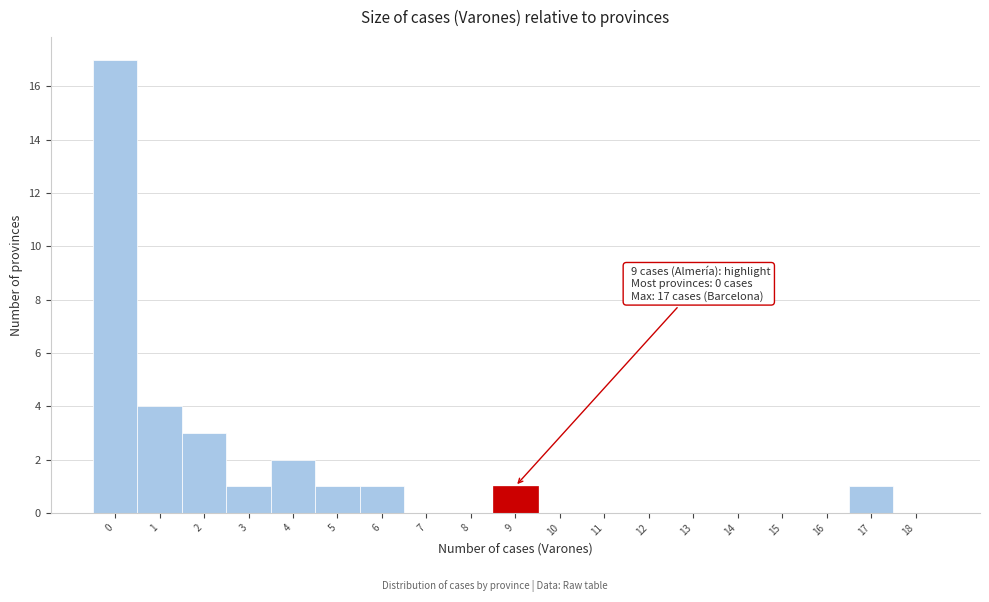

Reading left to right, list all the values displayed in this chart.

0=17	1=4	2=3	3=1	4=2	5=1	6=1	7=0	8=0	9=1	10=0	11=0	12=0	13=0	14=0	15=0	16=0	17=1	18=0